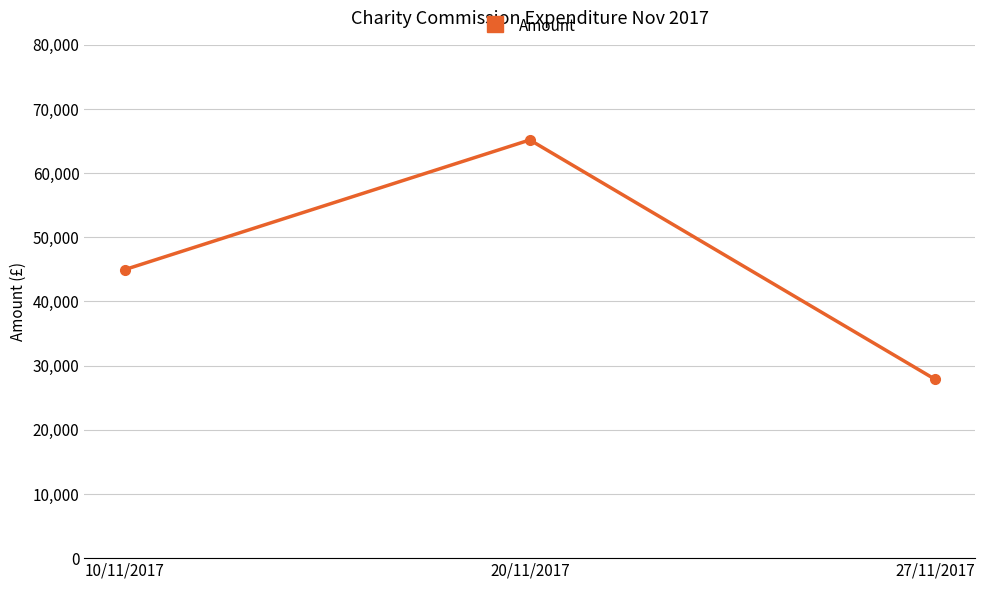

What position from the left is 27/11/2017?

3